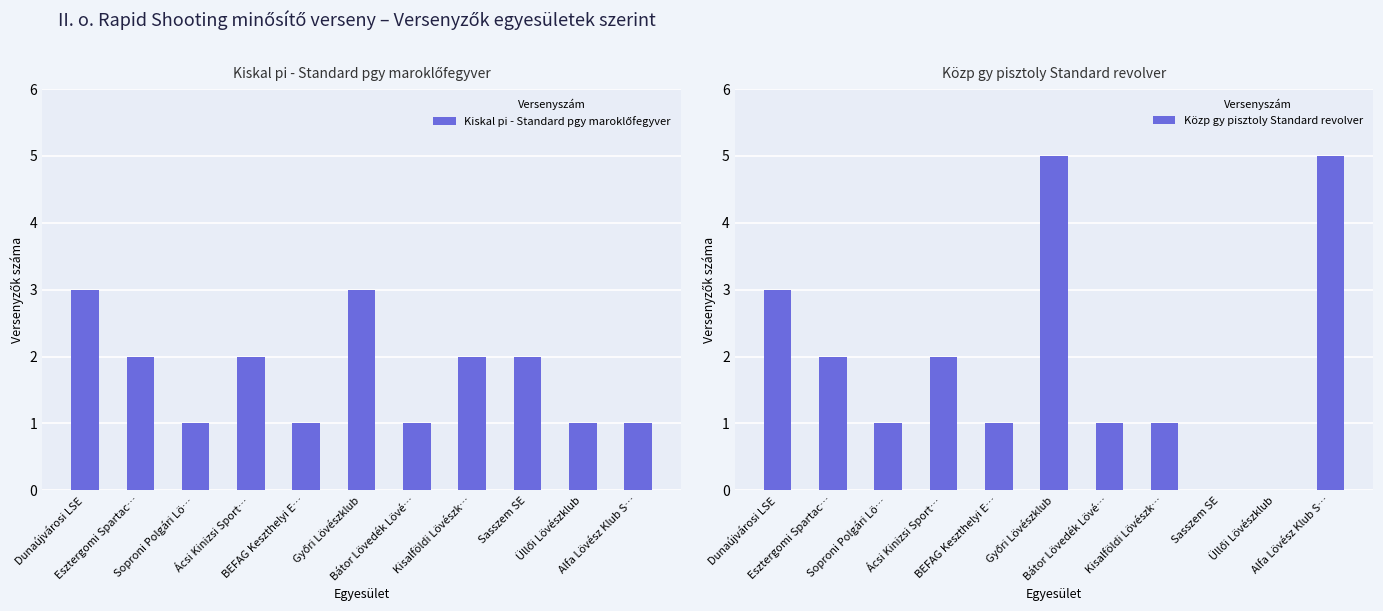

At which label does Közp gy pisztoly Standard revolver reach its minimum?

Sasszem SE